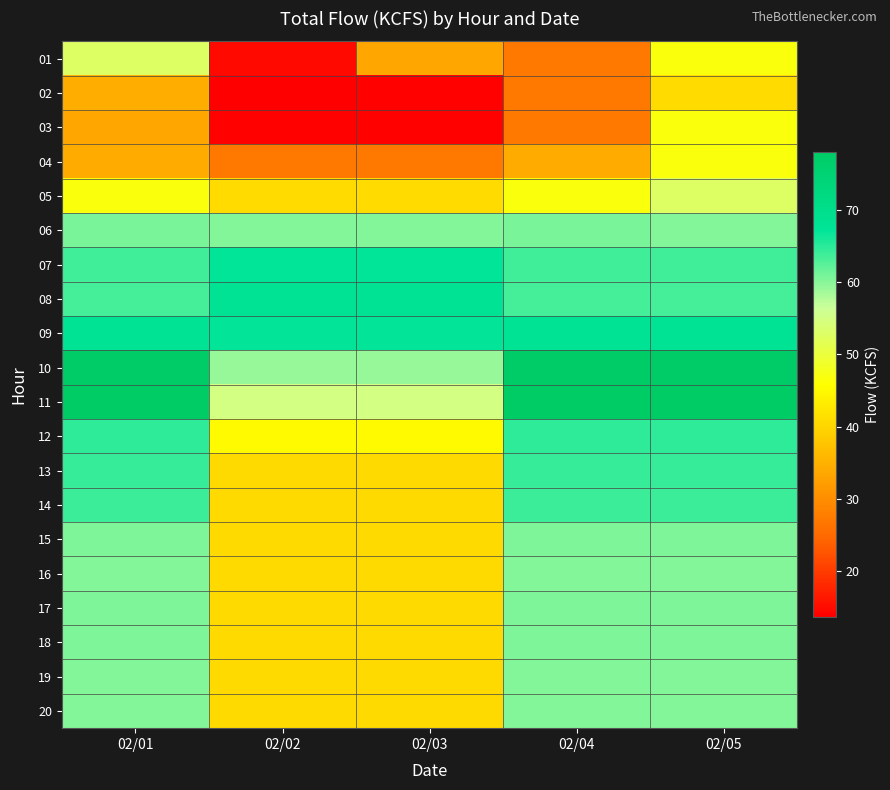

Which series has the largest total across all categories?

10